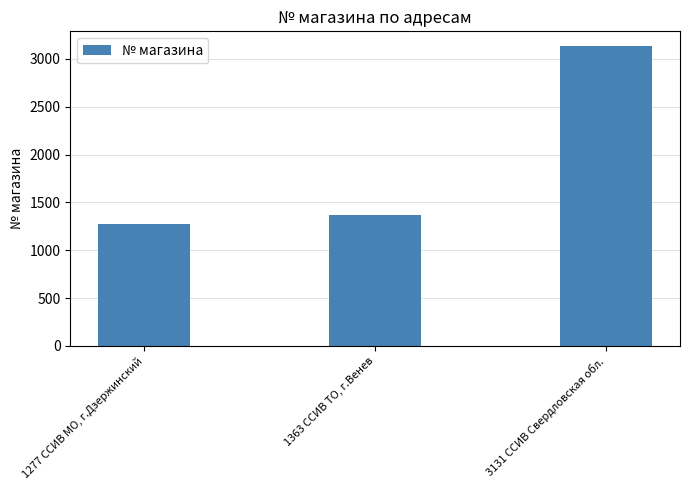

What is the difference between the maximum and minimum values?

1854